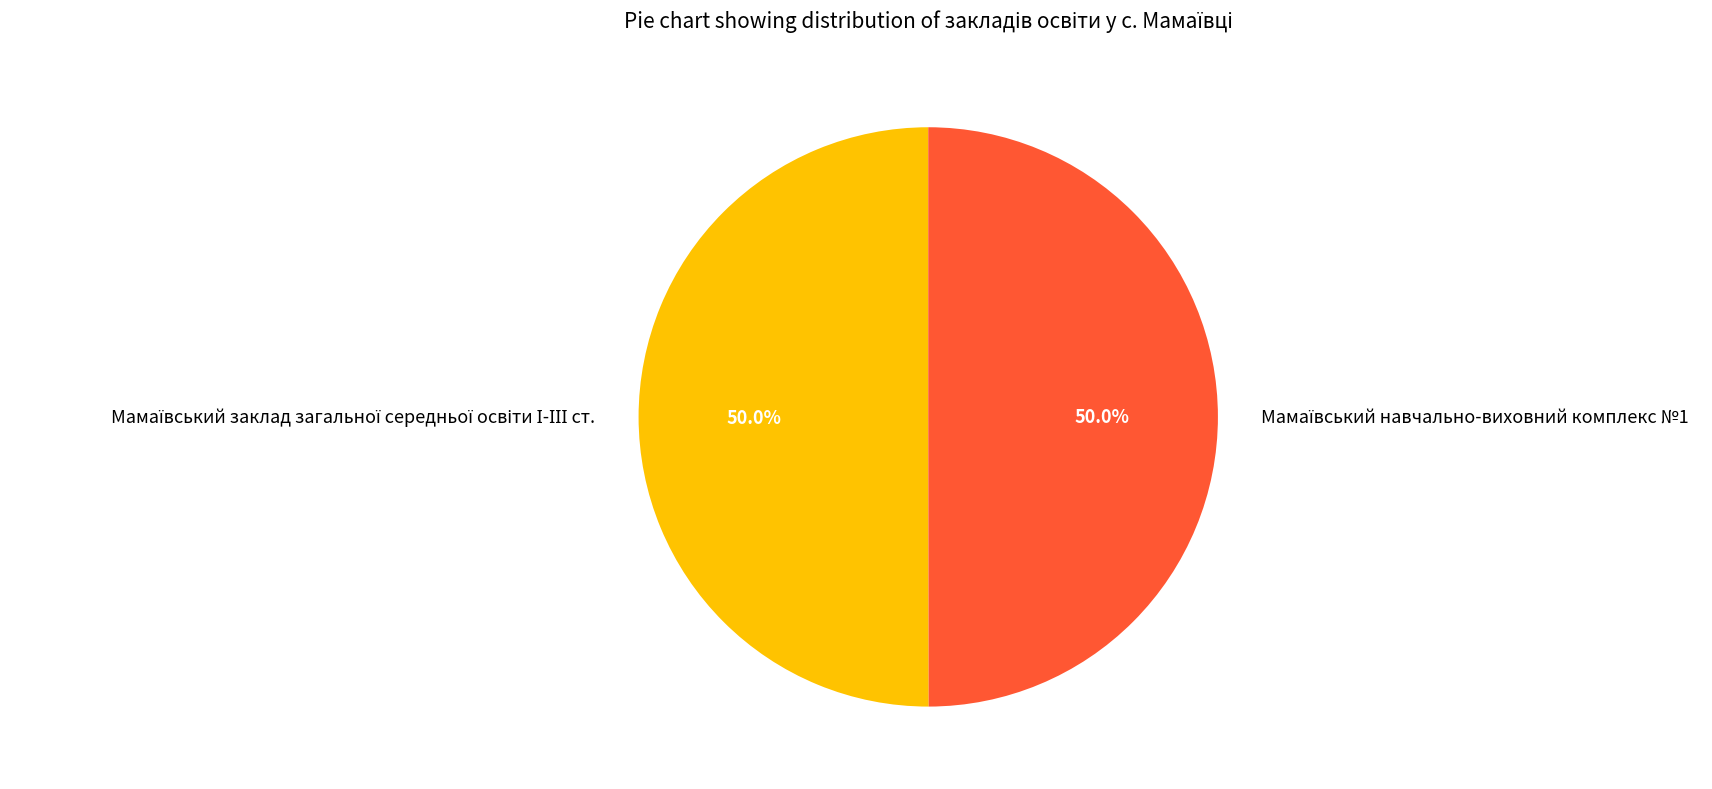

Which category has the smallest portion of the pie?

Мамаївський навчально-виховний комплекс №1